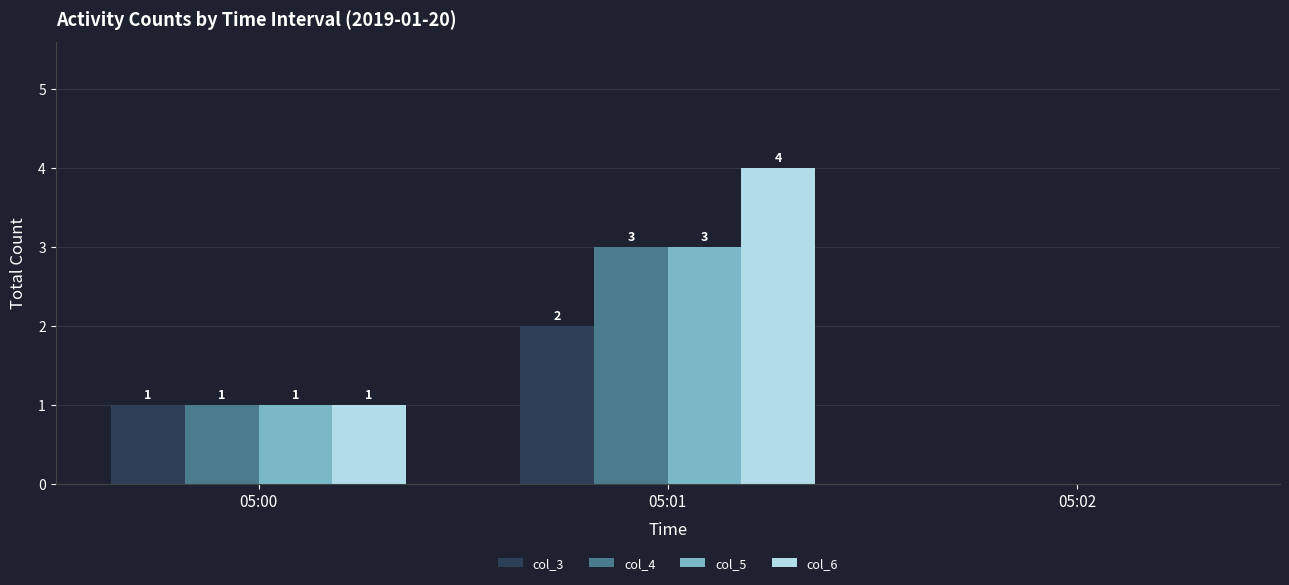

Which series has the largest total across all categories?

col_6